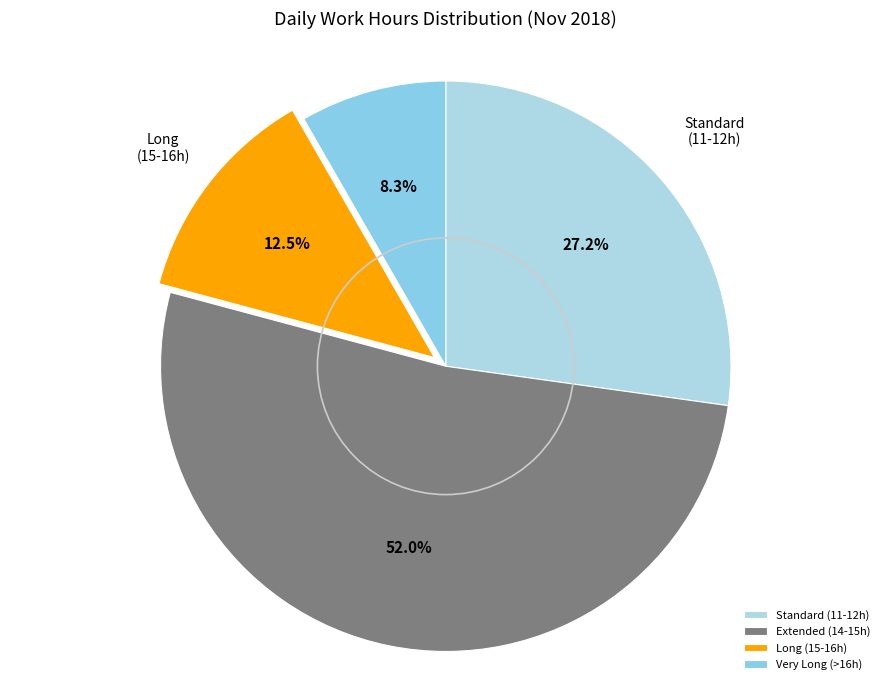

What percentage do Standard (11-12h) and Extended (14-15h) together represent?

79.2%